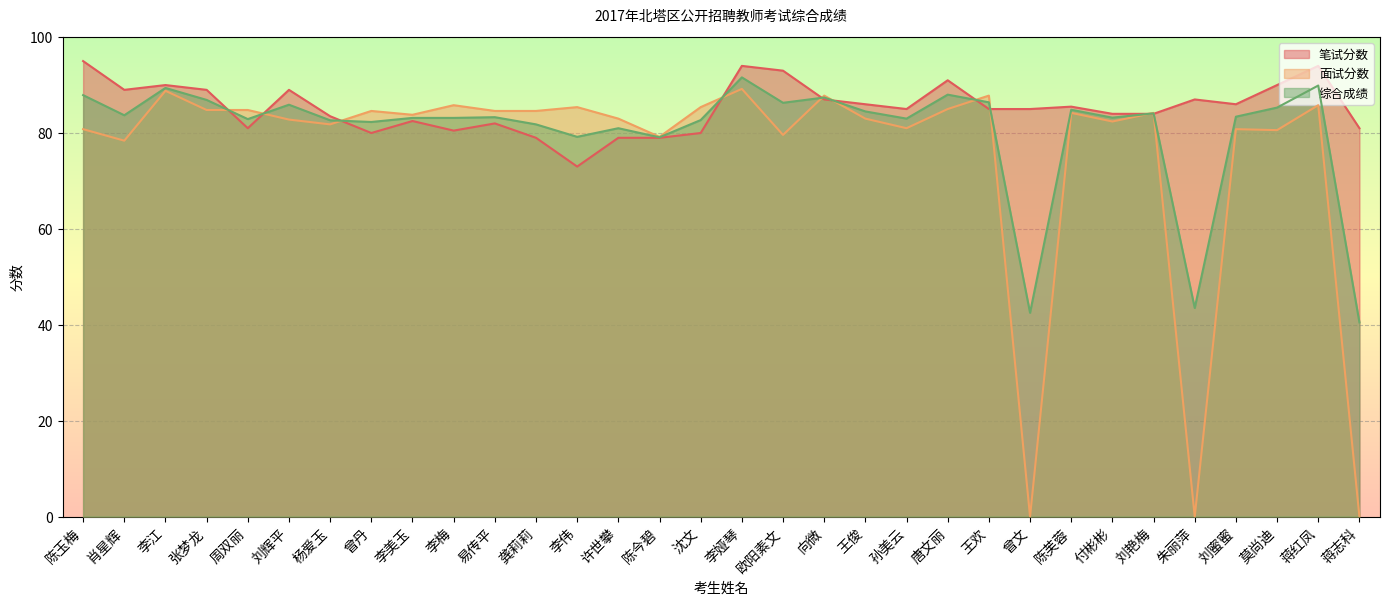

What is the difference between the highest and lowest values at 蒋红凤?

8.2